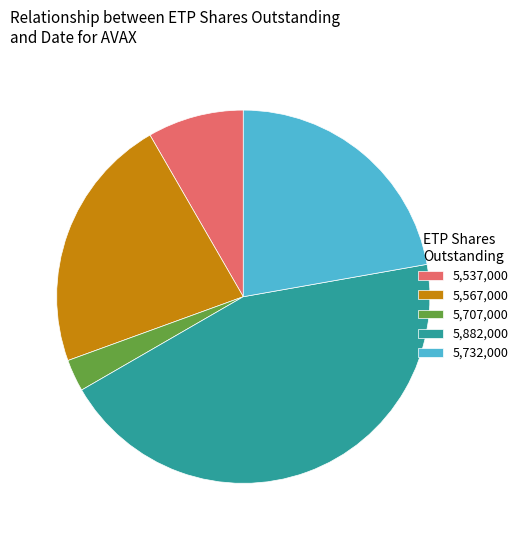

Between 5,537,000 and 5,707,000, which is larger?

5,537,000